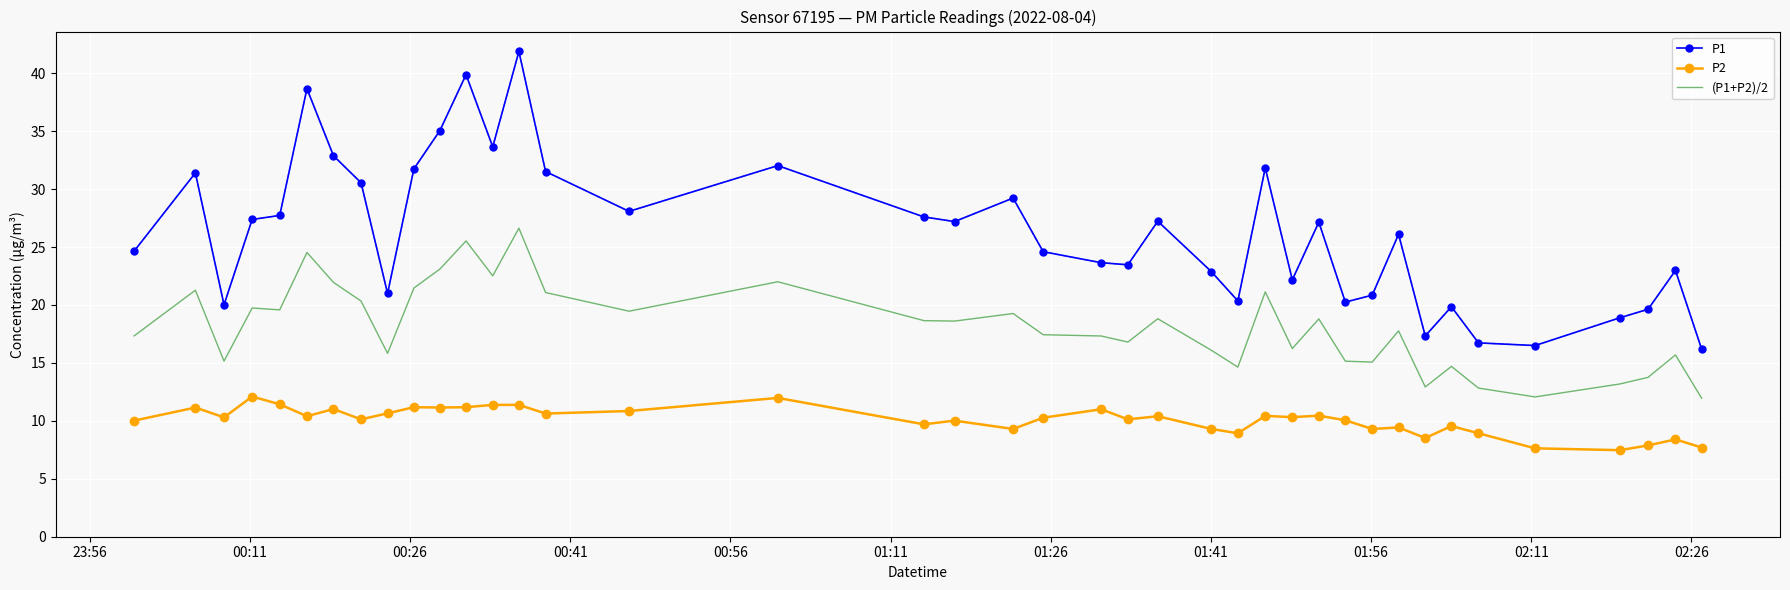

What is the lowest value of the P1 series?

16.2